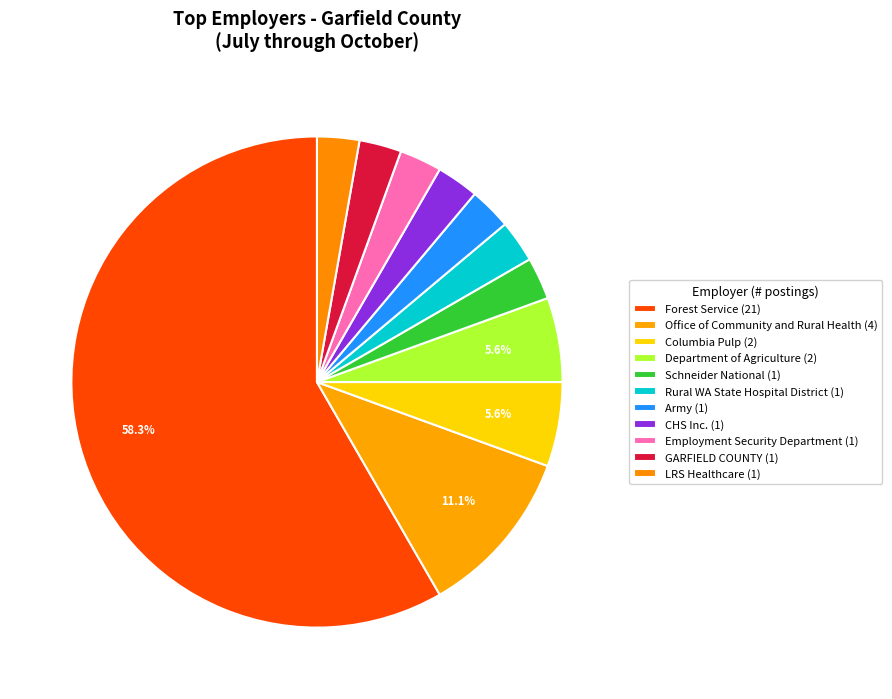

Is it true that Employment Security Department is 15% of the pie?

False